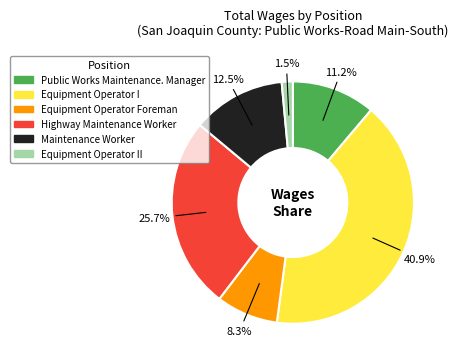

Does any single category account for the majority?

No